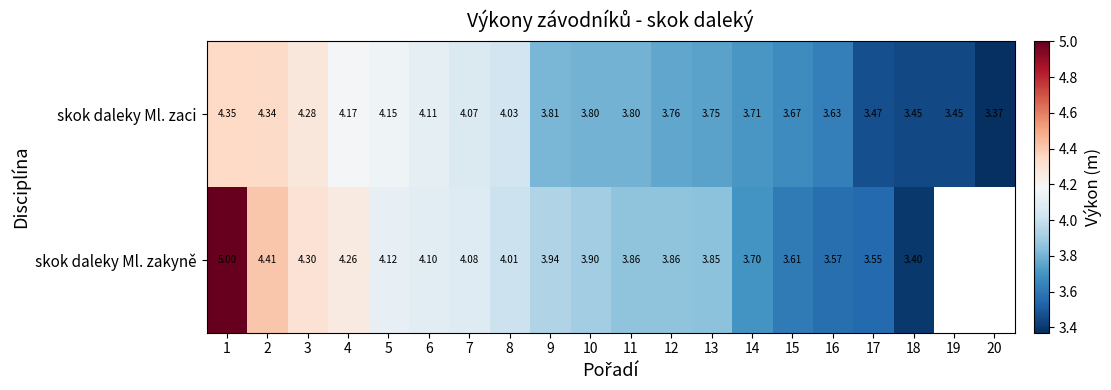

Is the value of skok daleky Ml. zaci at 13 greater than the value of skok daleky Ml. zakyně at 1?

No